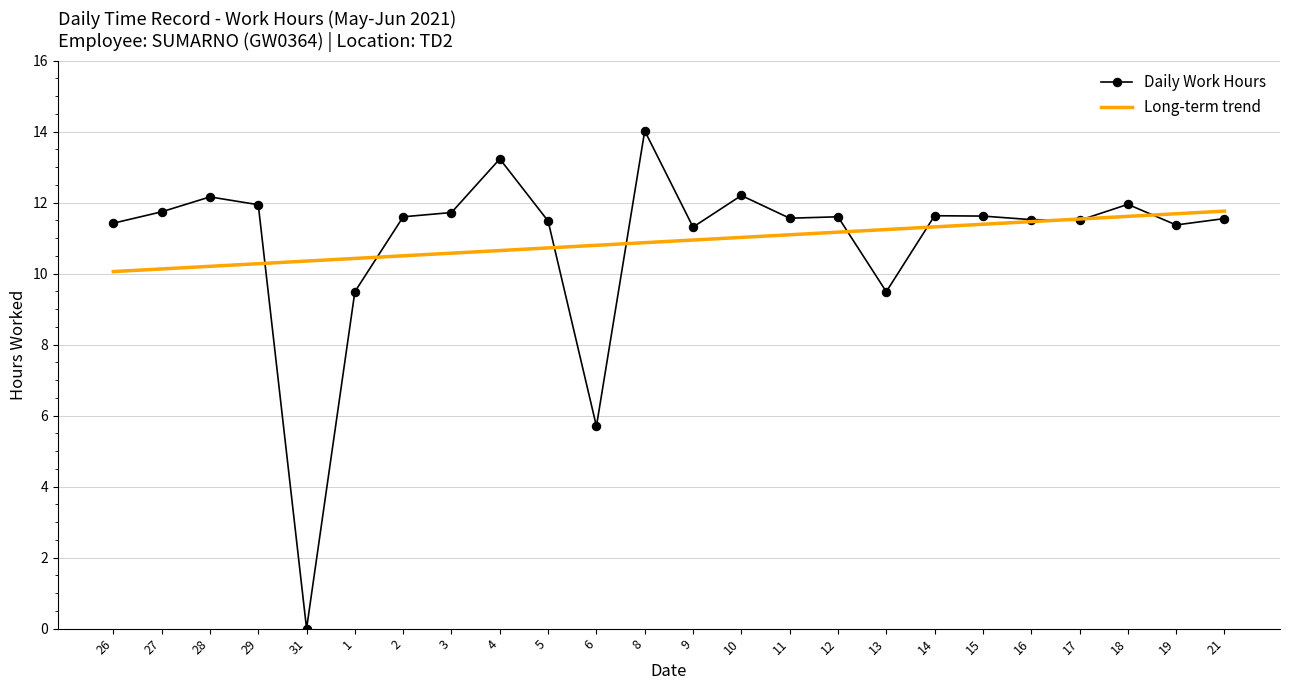

True or false: Daily Work Hours has a value of 20.5 at 18.

False